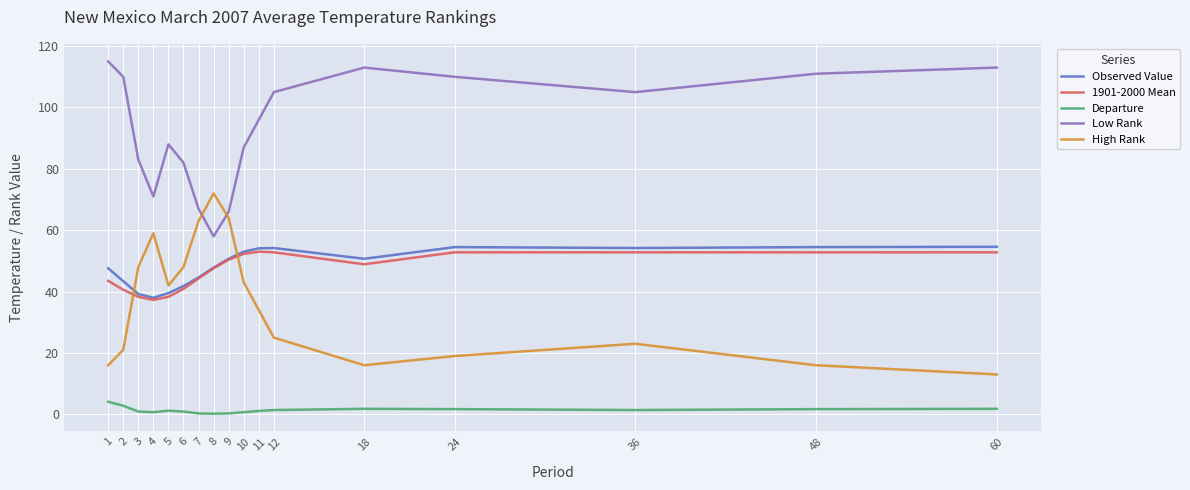

What is the difference between the 1901-2000 Mean values at 5 and 60?

14.5